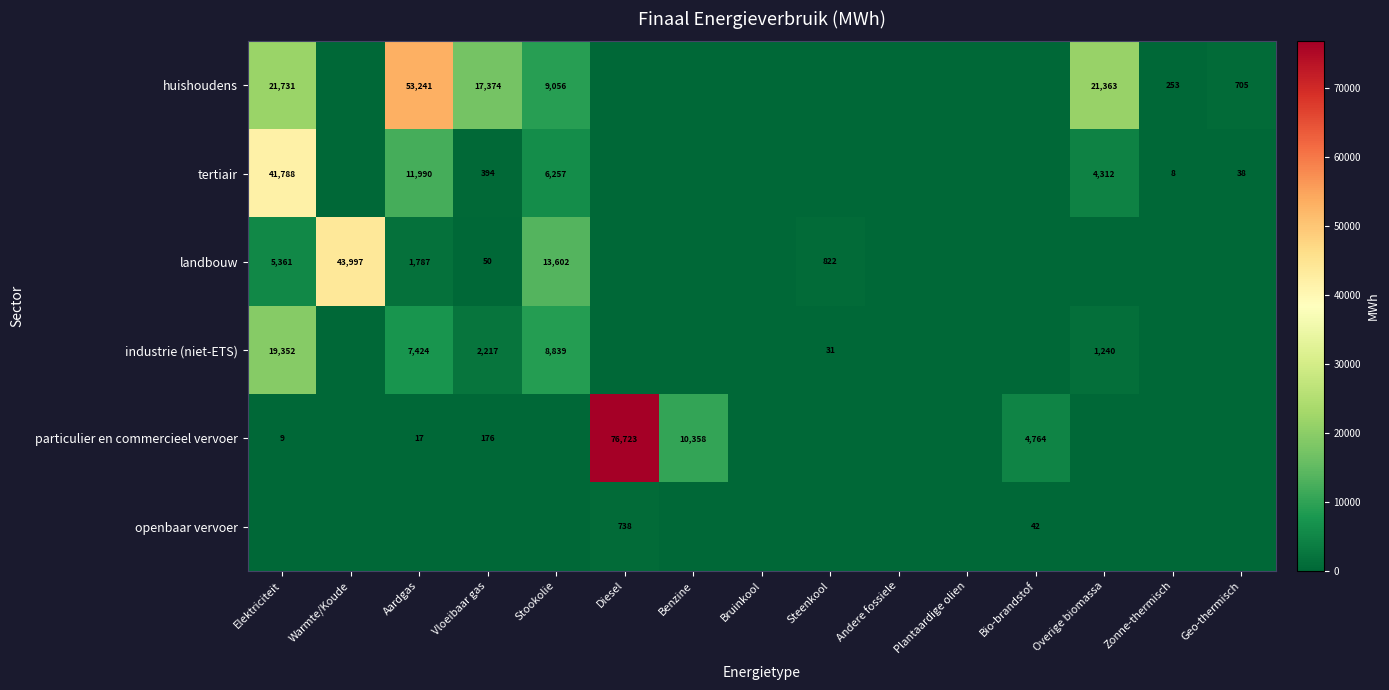

What is the difference between the huishoudens values at Stookolie and Overige biomassa?

12307